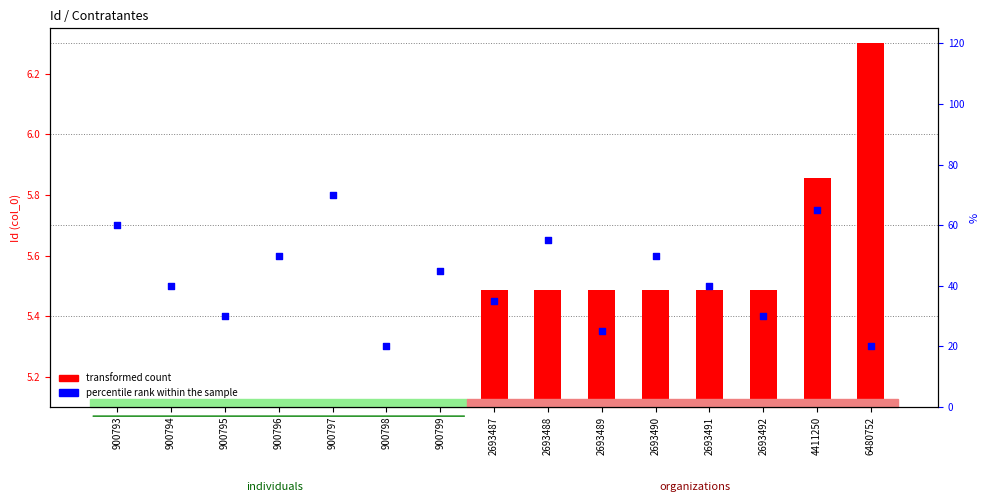

What is the ratio of the value at 2693492 to the value at 900794?

0.8